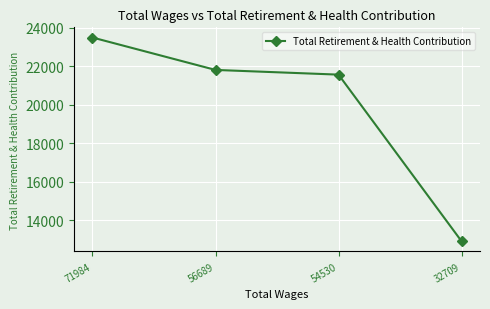

Where is the data nearest to the value 18202?

54530